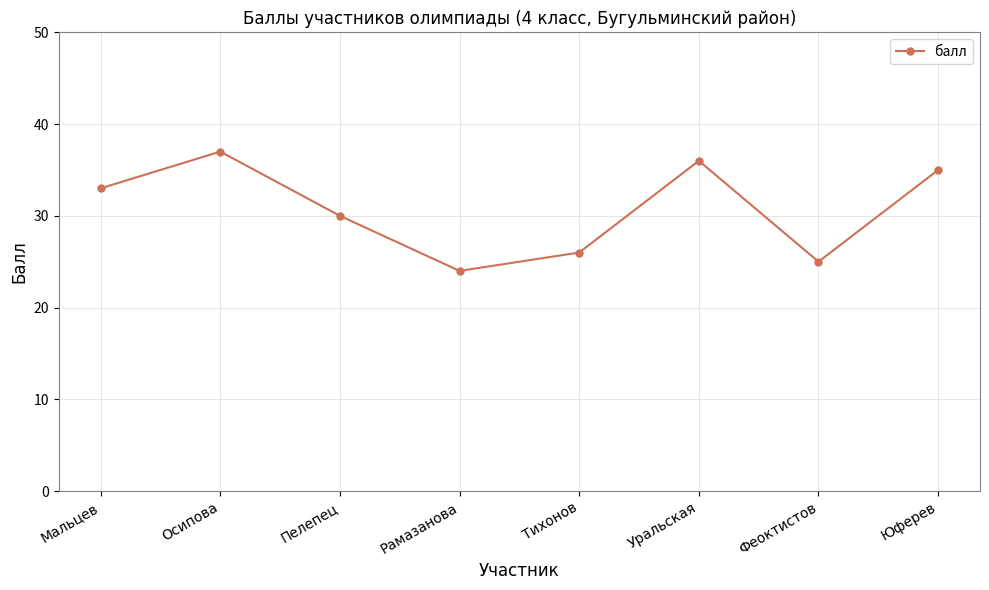

Count the number of data series in this chart.

1